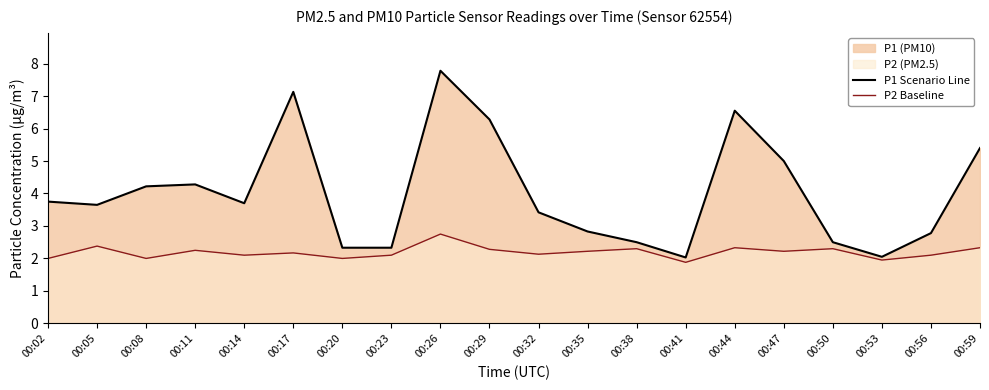

How many interior local peaks does the P1 Scenario Line series have?

4